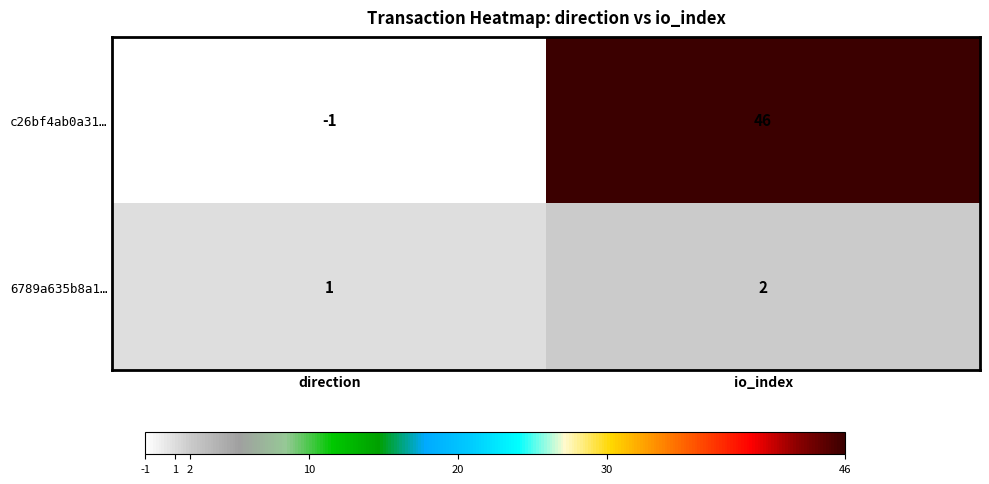

Which category has the lowest value across all series?

direction